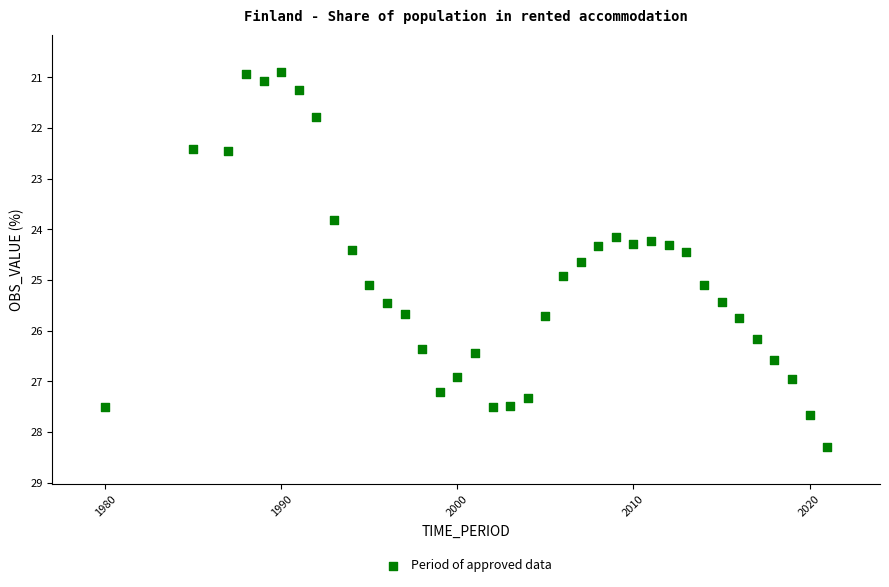

What is the range of Y values (max minus min)?

7.4